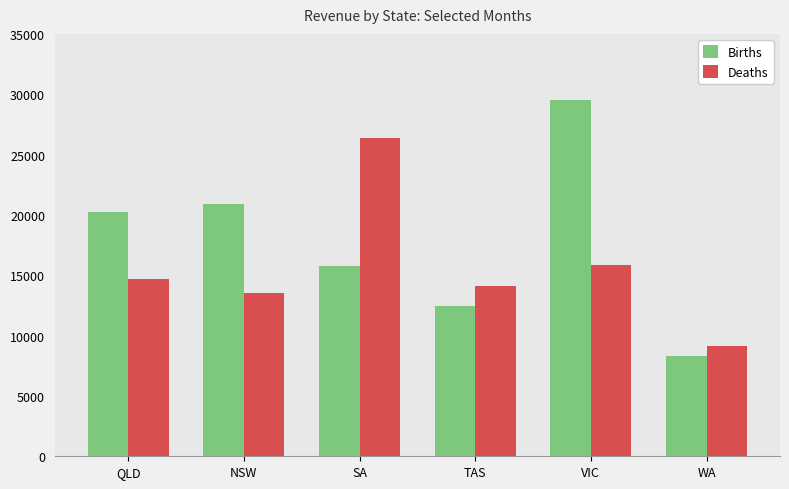

What is the maximum value shown in the chart?

29485.5